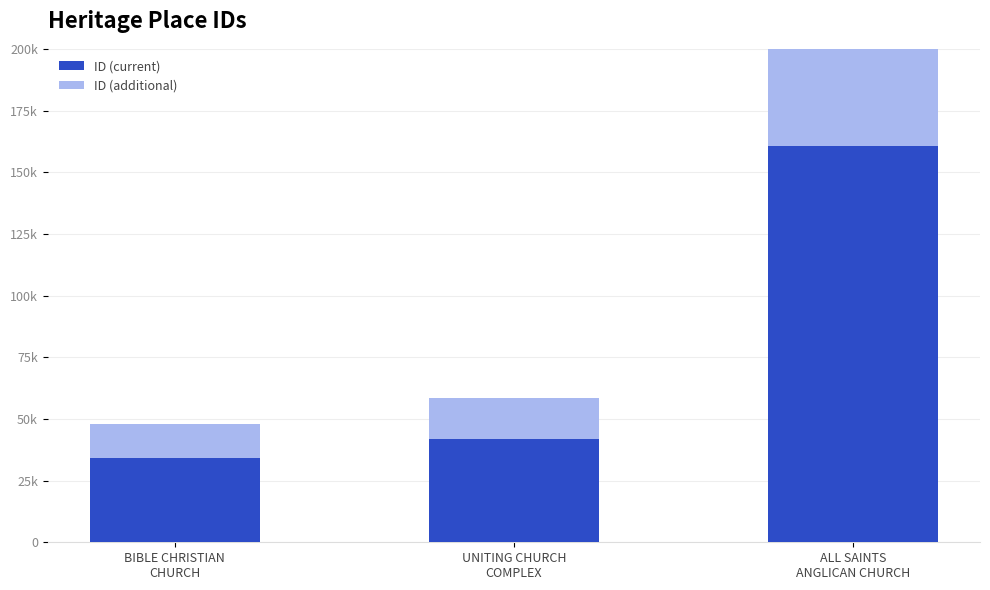

What is the value of the ID (additional) bar at the 3rd from the left?

64170